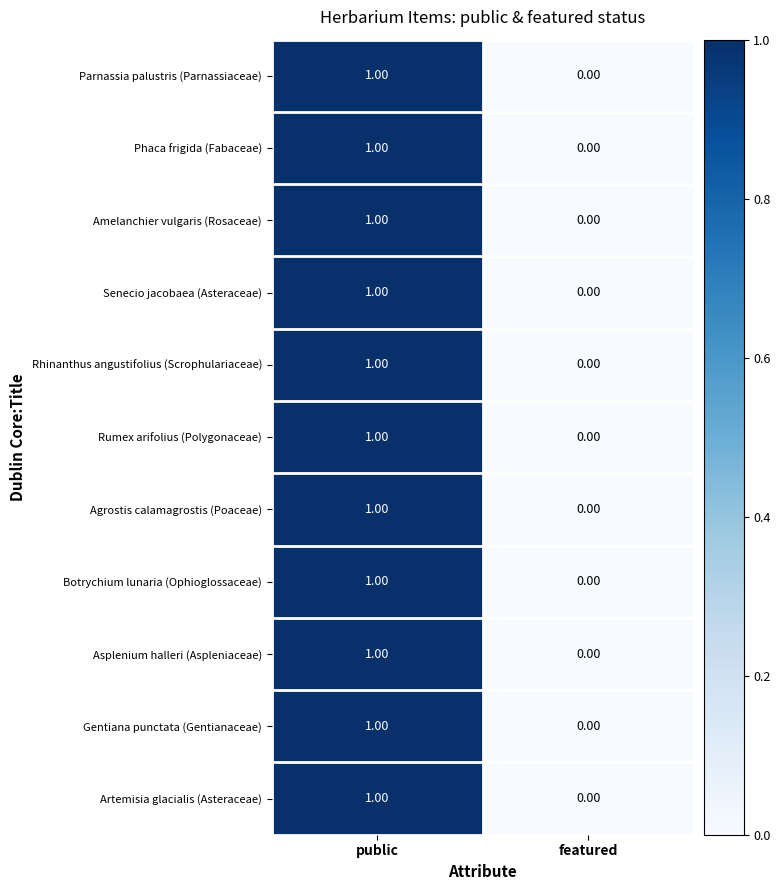

At which category is the sum across all series the highest?

public